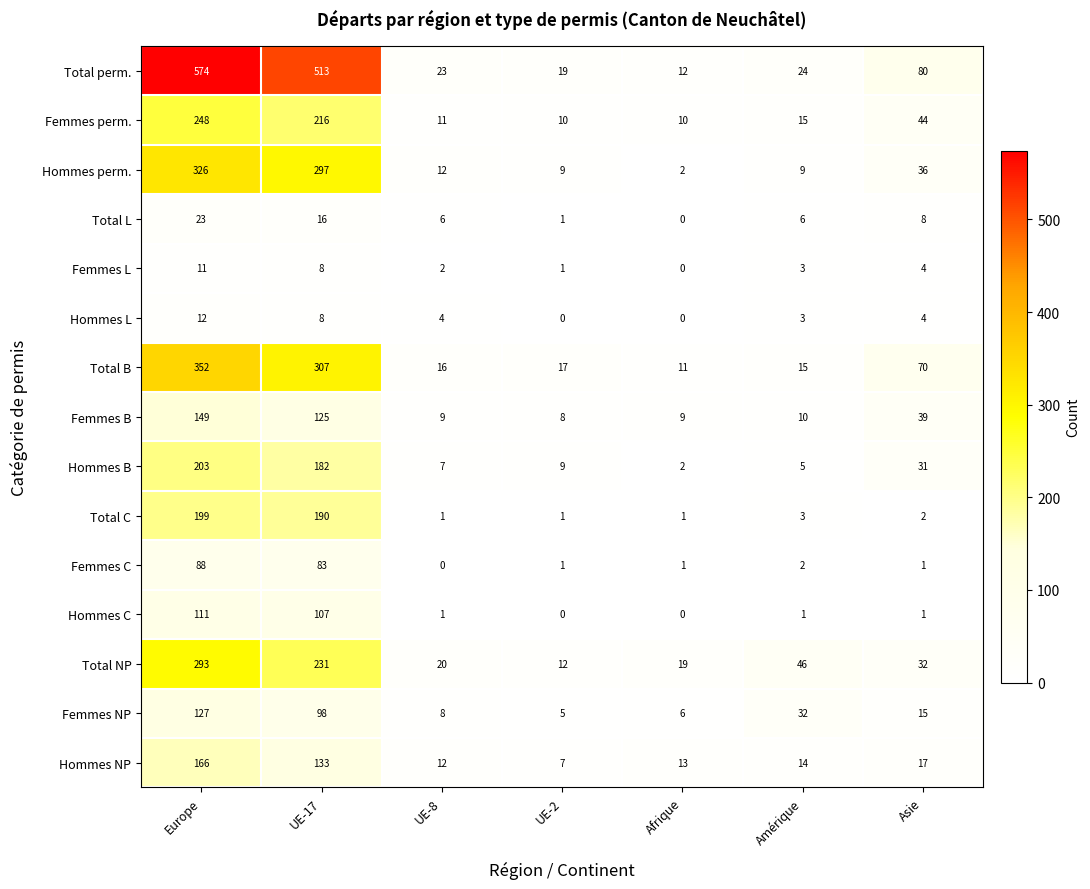

Where is Hommes perm. nearest to the value 164?

Asie